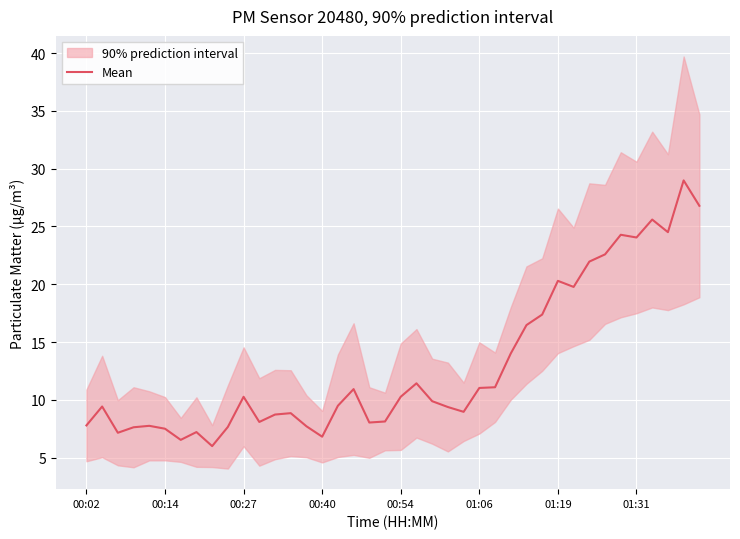

How many categories are shown in the chart?

40